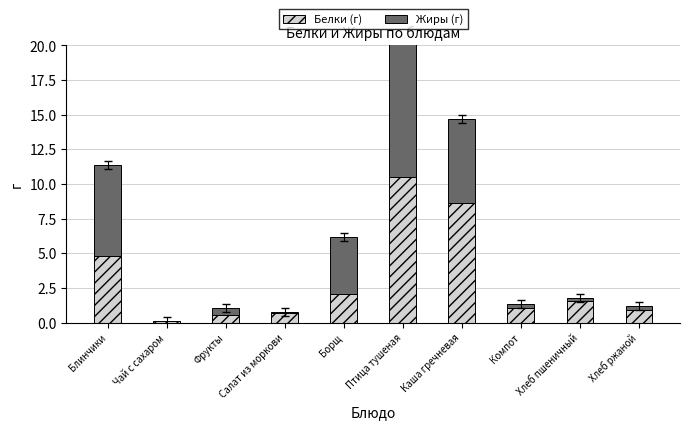

Reading left to right, list all the values displayed in this chart.

Белки (г): Блинчики=4.8	Чай с сахаром=0.1	Фрукты=0.5	Салат из моркови=0.7	Борщ=2.1	Птица тушеная=10.5	Каша гречневая=8.6	Компот=1.0	Хлеб пшеничный=1.6	Хлеб ржаной=0.9
Жиры (г): Блинчики=6.5	Чай с сахаром=0.0	Фрукты=0.5	Салат из моркови=0.1	Борщ=4.1	Птица тушеная=10.5	Каша гречневая=6.1	Компот=0.3	Хлеб пшеничный=0.2	Хлеб ржаной=0.3